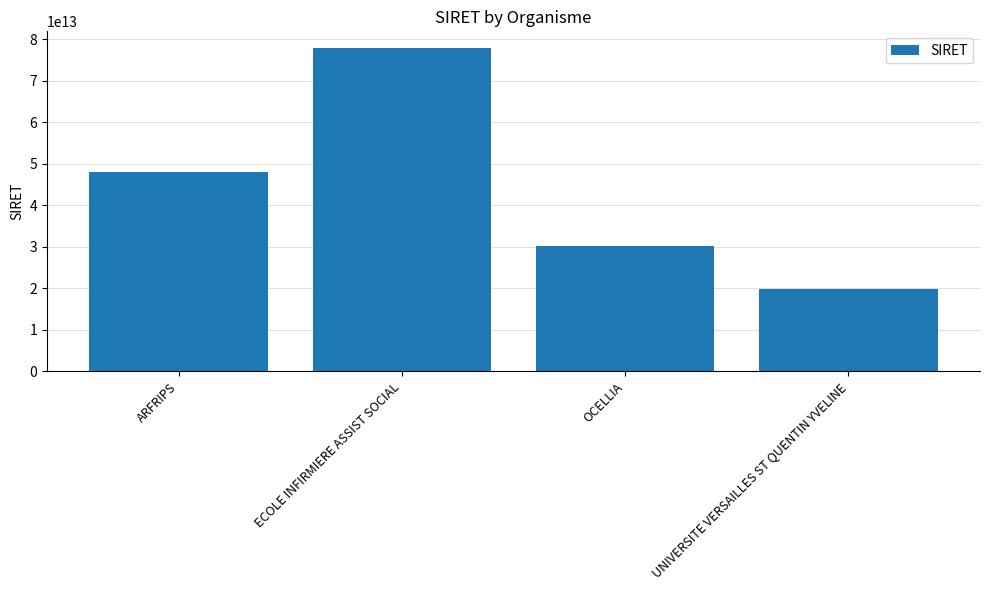

What is the difference between the values at ECOLE INFIRMIERE ASSIST SOCIAL and OCELLIA?

47698695099965